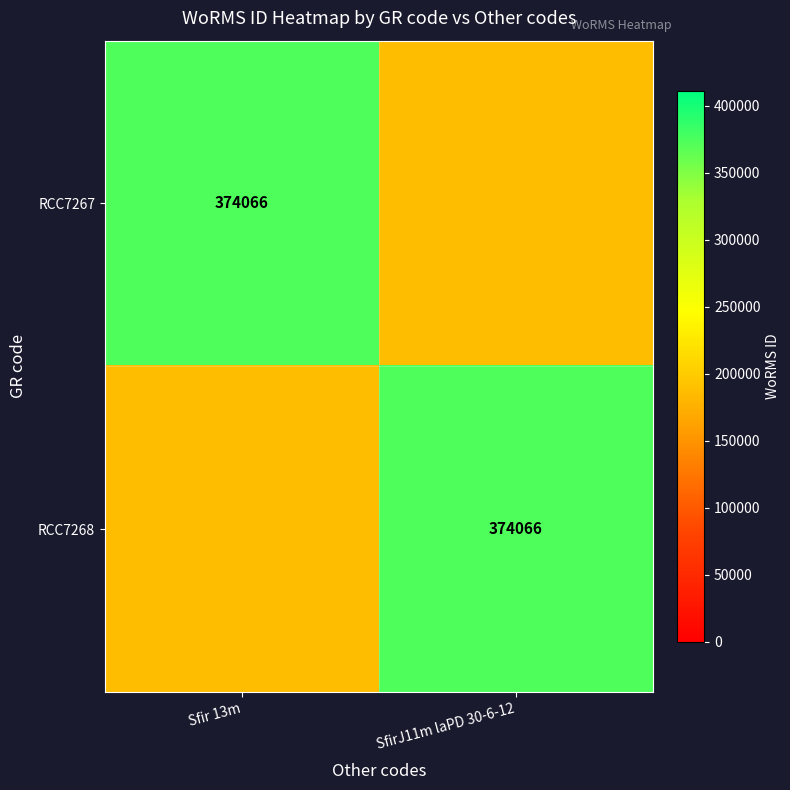

The RCC7268 series shows 516586 at SfirJ11m laPD 30-6-12. True or false?

False